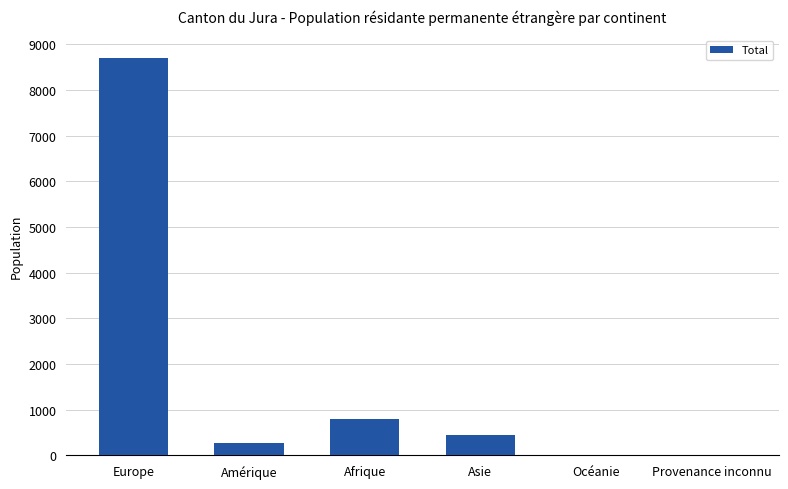

What is the maximum value shown in the chart?

8692